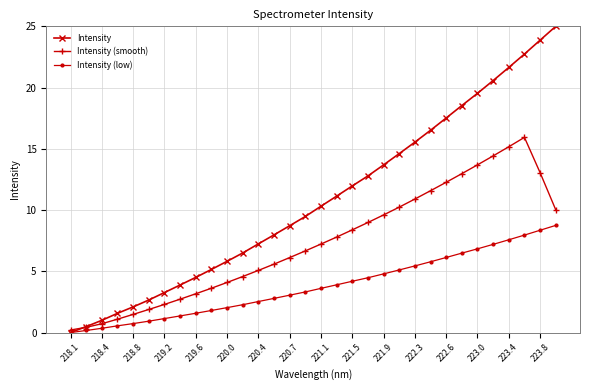

What is the value of the Intensity (low) point at the 12th from the left?

2.3